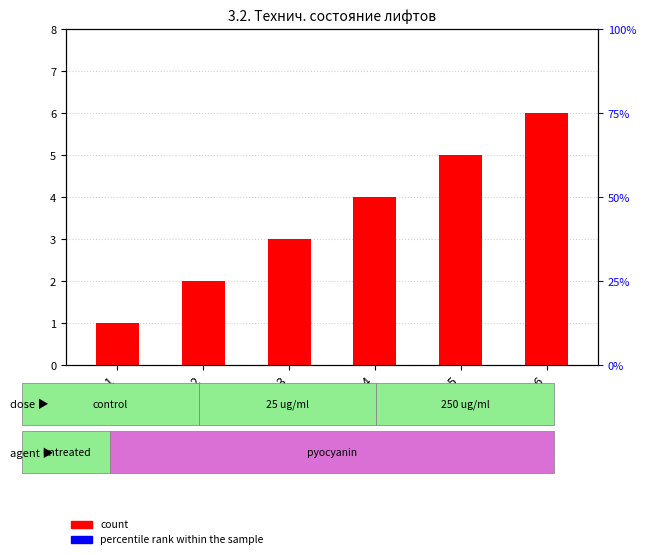

Which series contains the highest Y value?

percentile rank within the sample